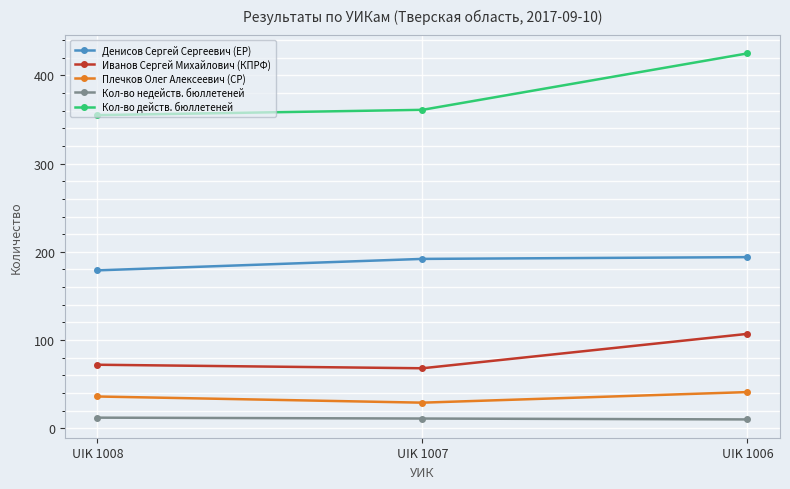

What is the difference between the Иванов Сергей Михайлович (КПРФ) values at UIK 1008 and UIK 1007?

4